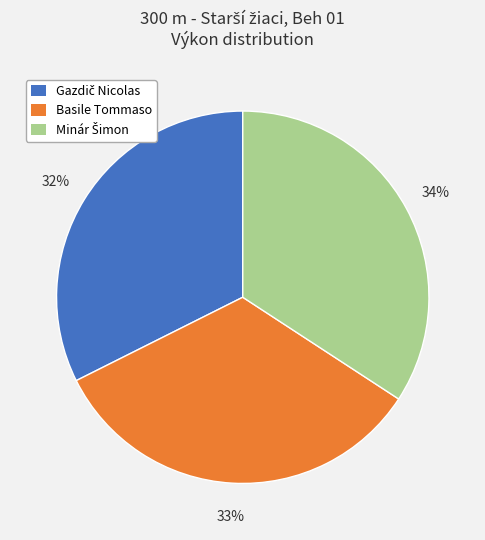

How many segments does this pie chart have?

3